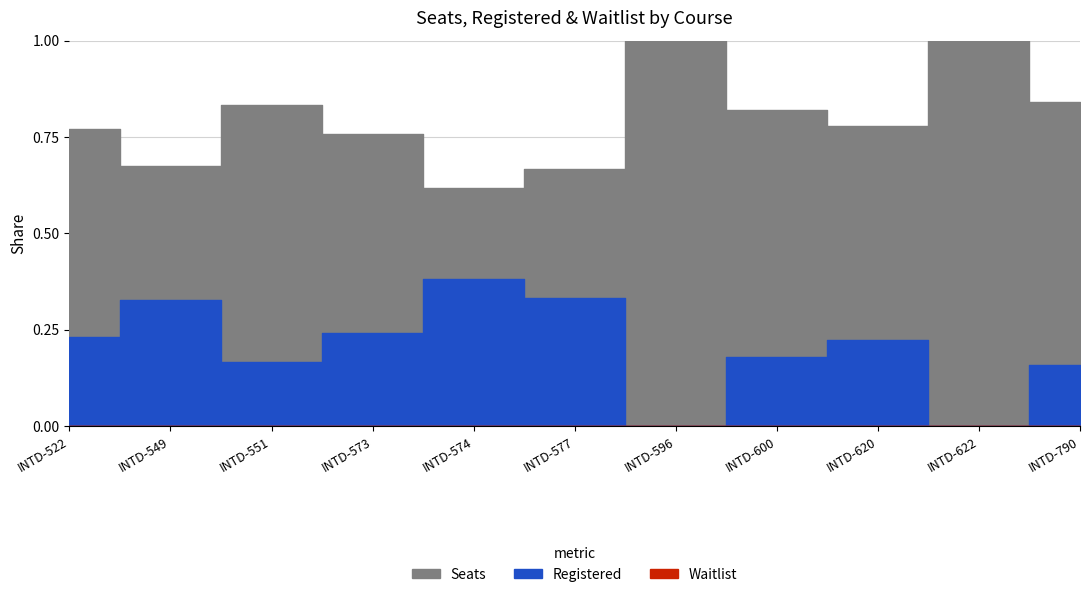

Which series has the largest range (max minus min)?

Seats